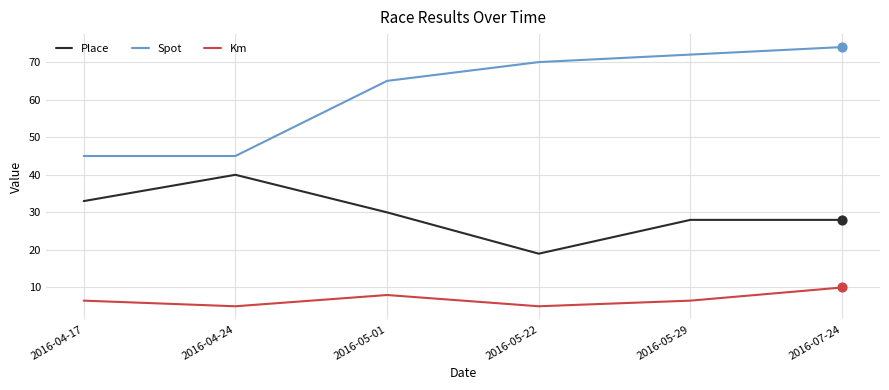

What are all the series names shown in the legend?

Place, Spot, Km